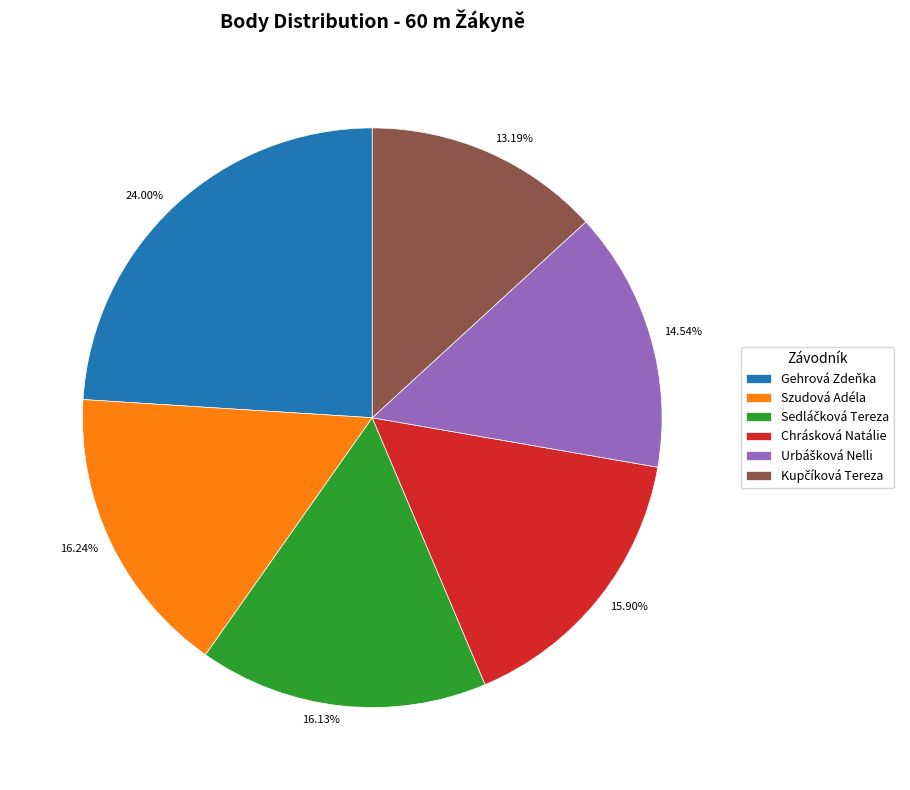

What is the ratio of the value at Szudová Adéla to the value at Gehrová Zdeňka?

0.7